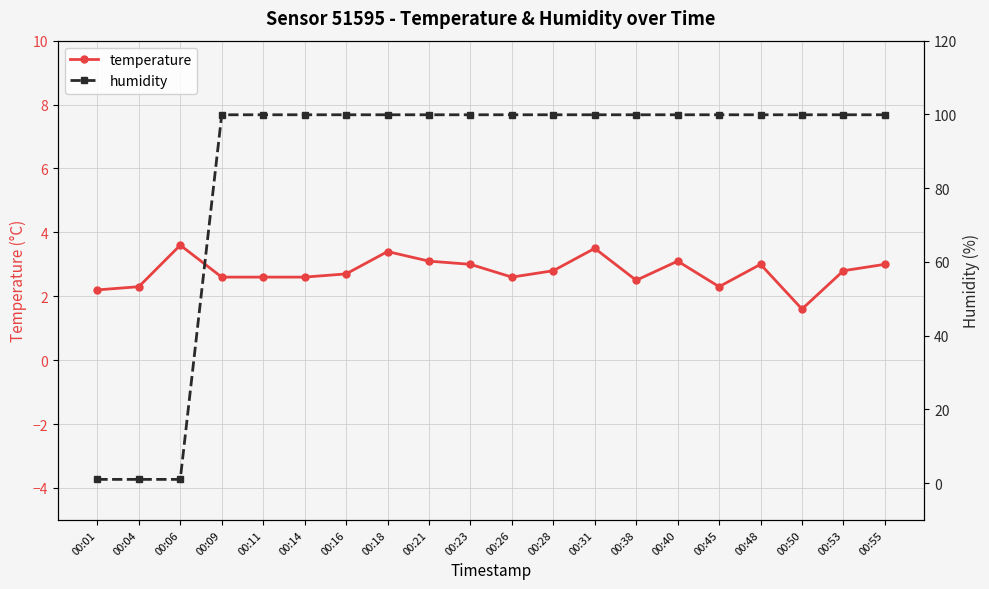

What is the sum of all humidity values?

1701.3